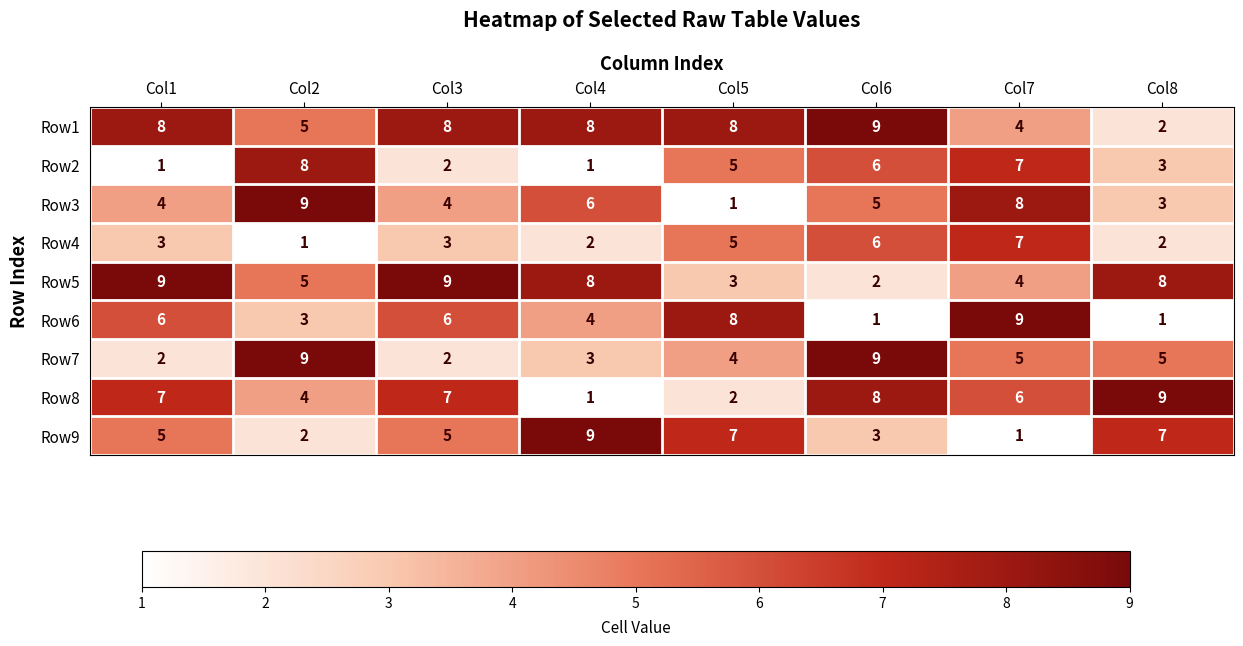

What is the average value of the Row8 series?

6